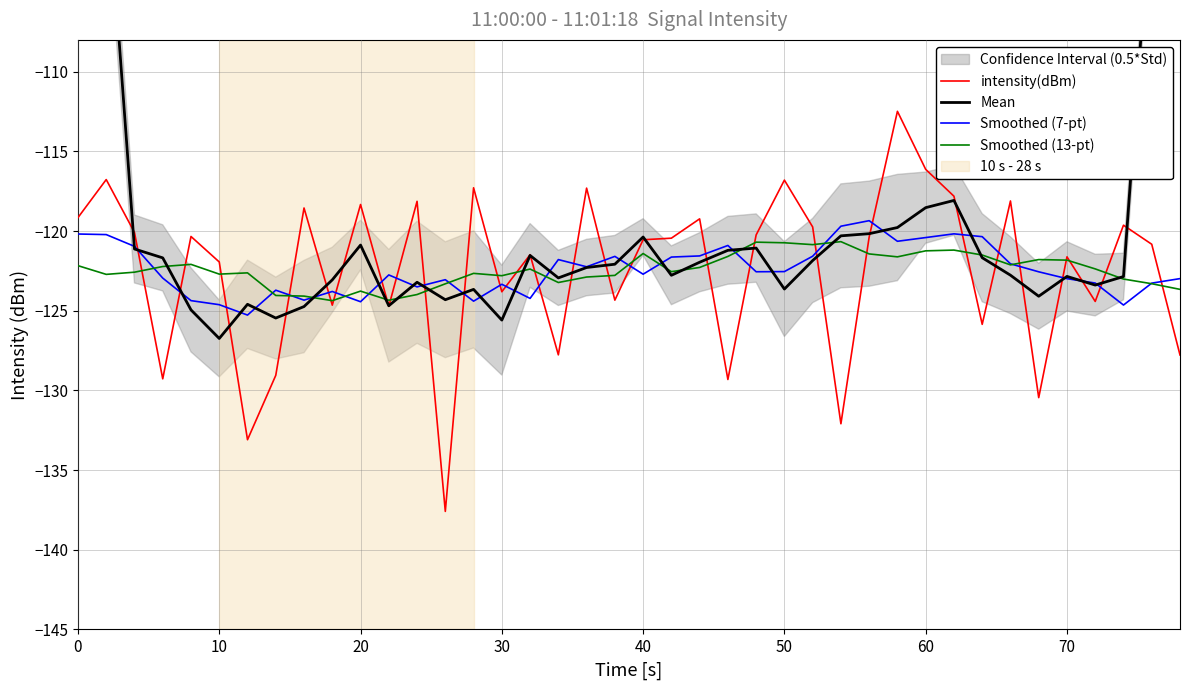

How many values in the Mean series are below -122?

21